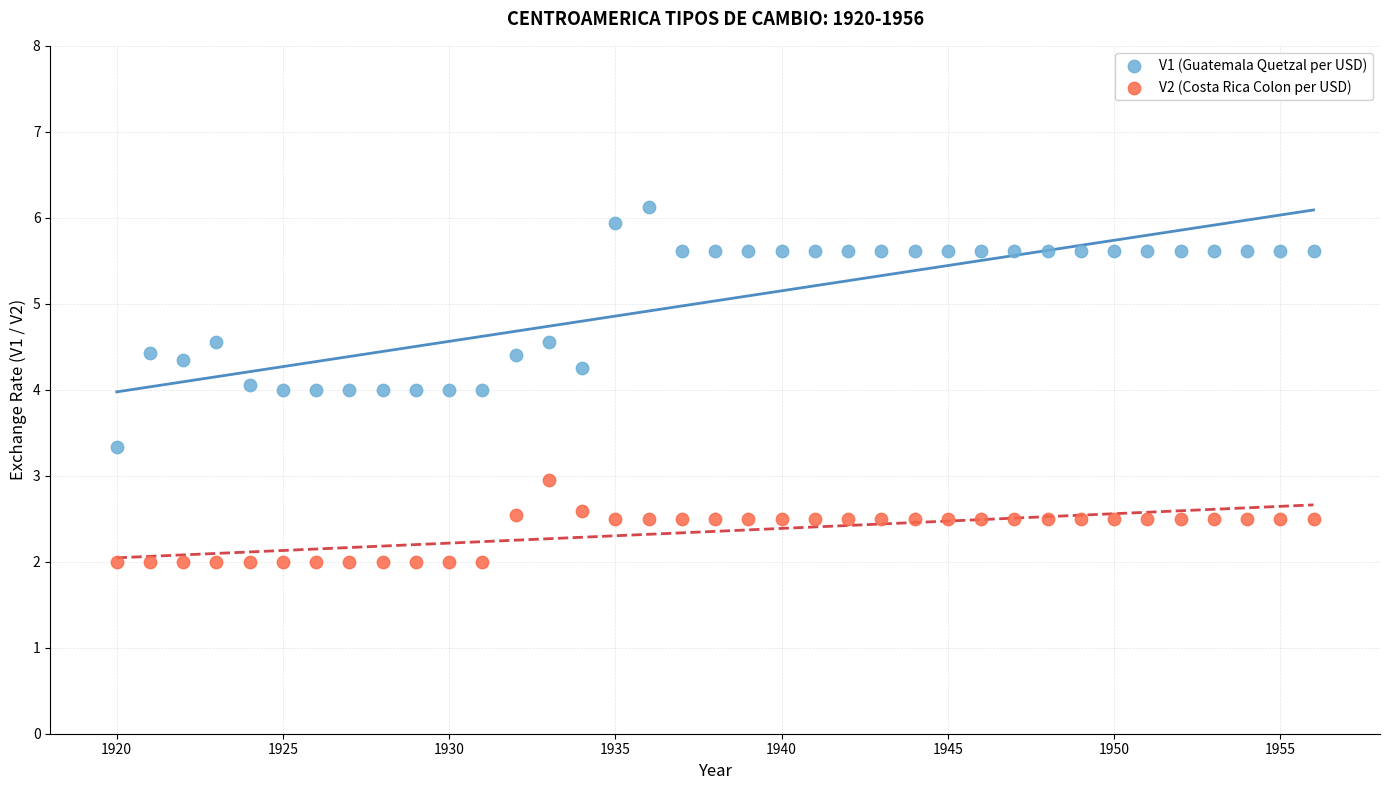

Which series reaches the minimum Y coordinate?

V2 (Costa Rica Colon per USD)